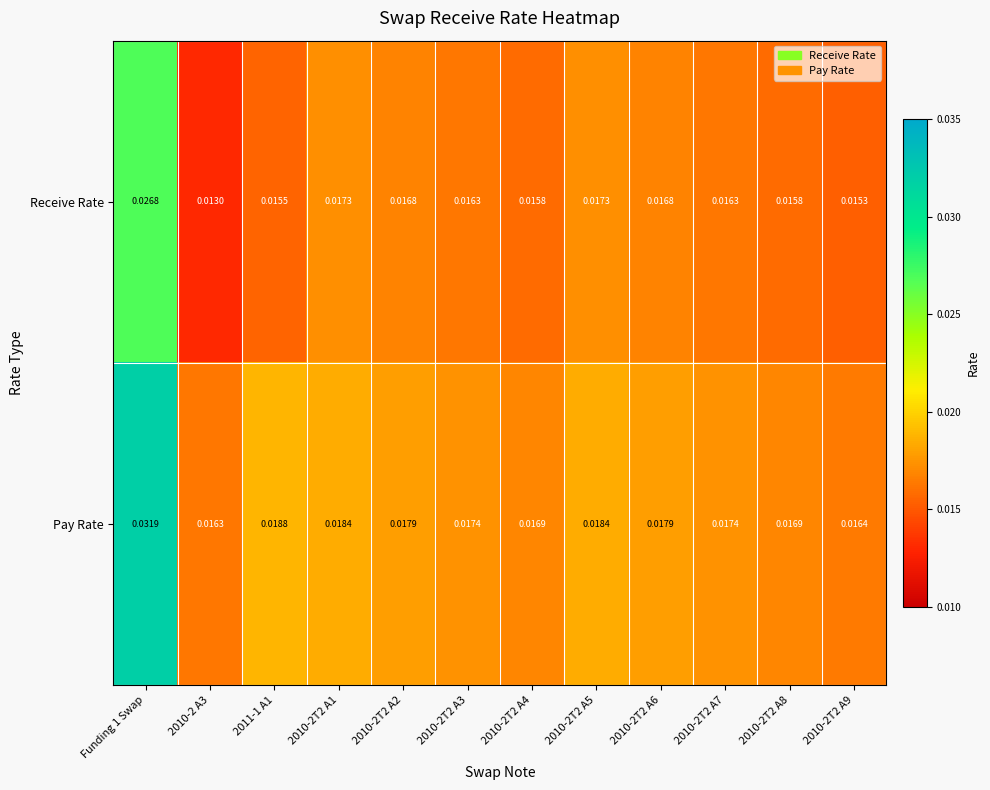

At Funding 1 Swap, list the series in order from smallest to largest.

Receive Rate, Pay Rate